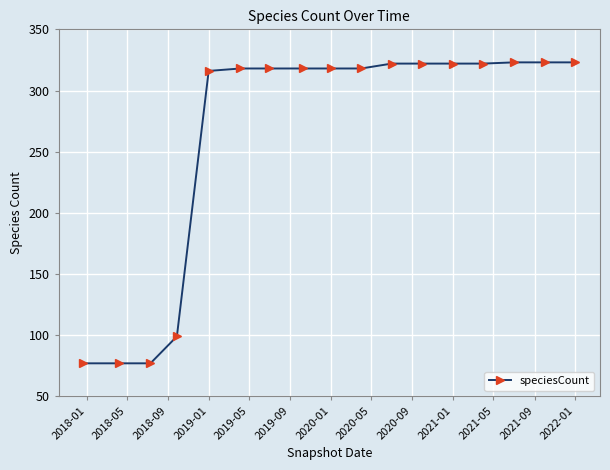

What is the value of the 8th point from the left?

318